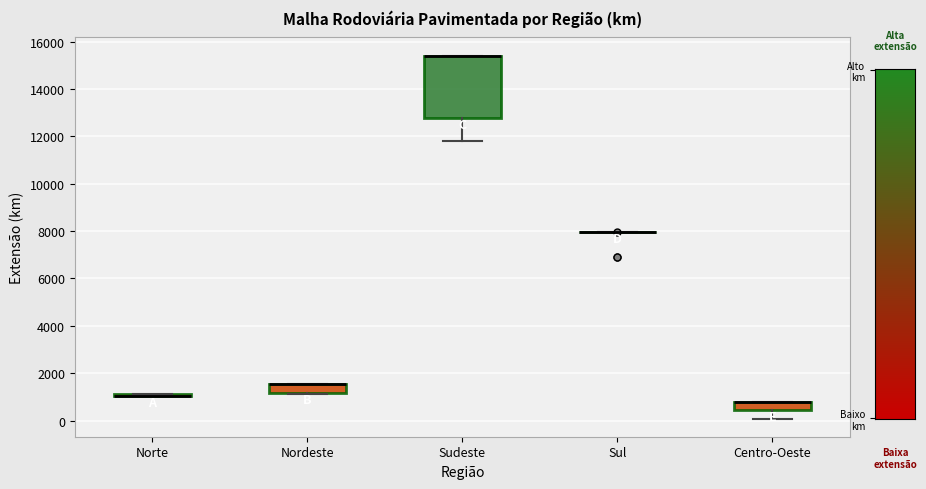

Which box is the tallest, from its lower edge to its upper edge?

Sudeste